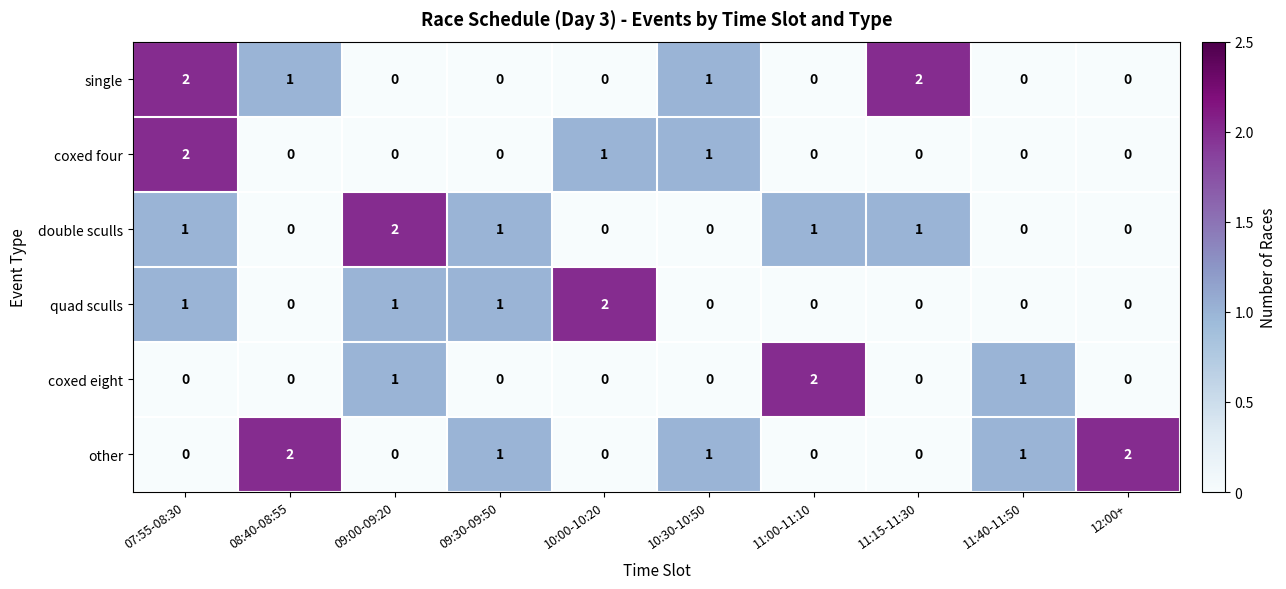

Between 10:00-10:20 and 10:30-10:50, which series saw the biggest shift?

quad sculls